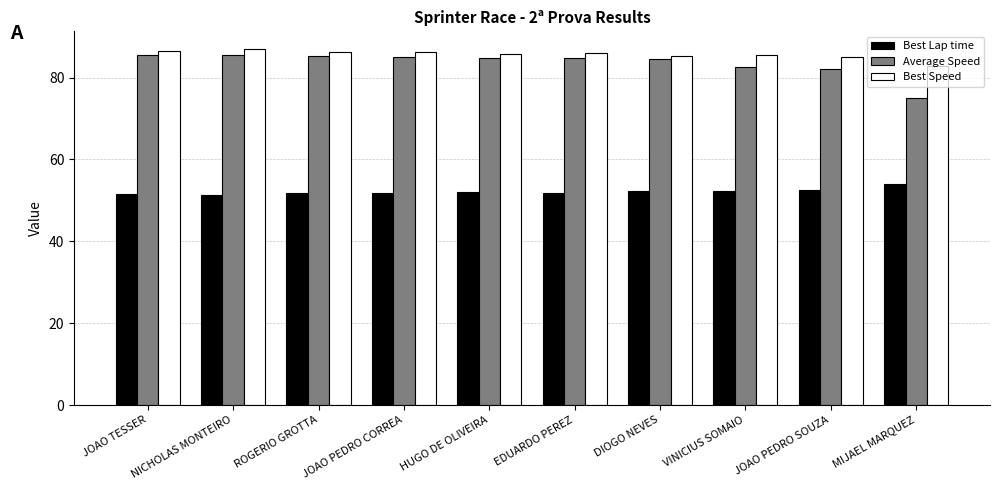

What is the label of the 6th bar from the right?

HUGO DE OLIVEIRA